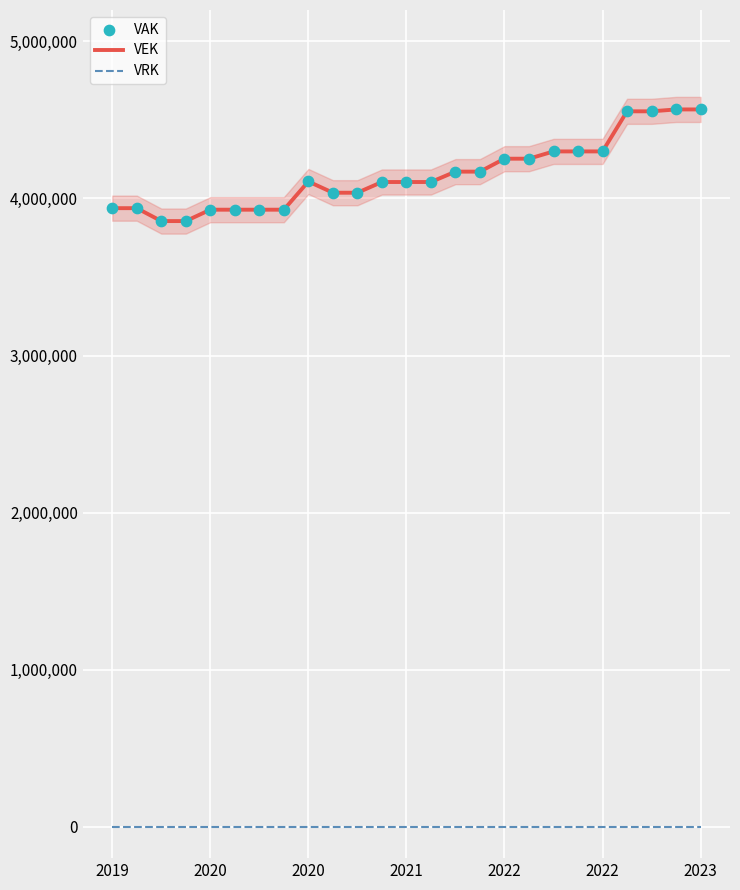

Which series contains the lowest Y value?

VRK